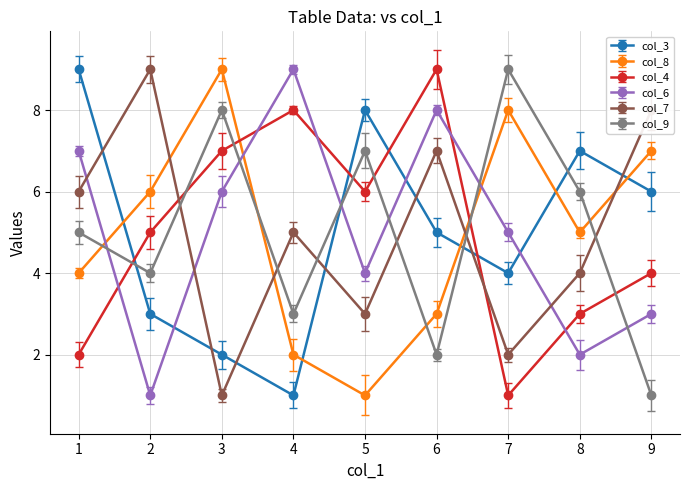

True or false: col_7 has more than 1 interior local peaks.

True